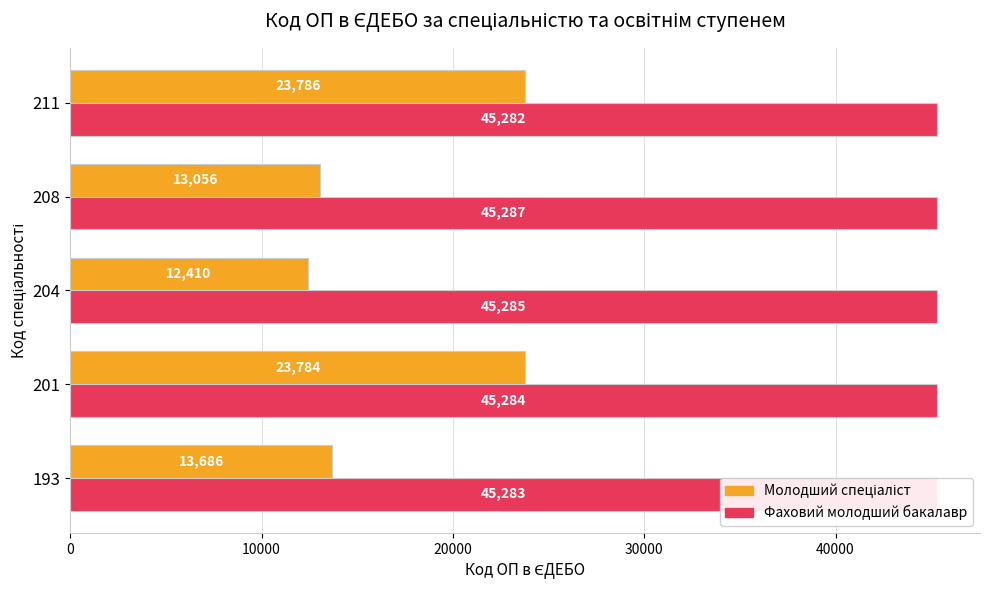

At how many categories does at least one series exceed 15390?

5